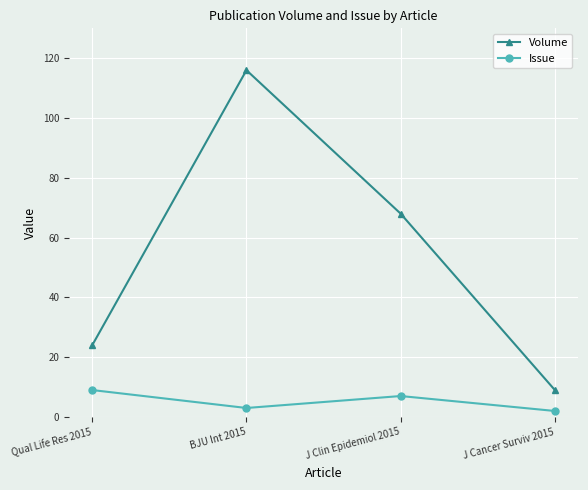

True or false: Issue and Volume intersect in this chart.

False